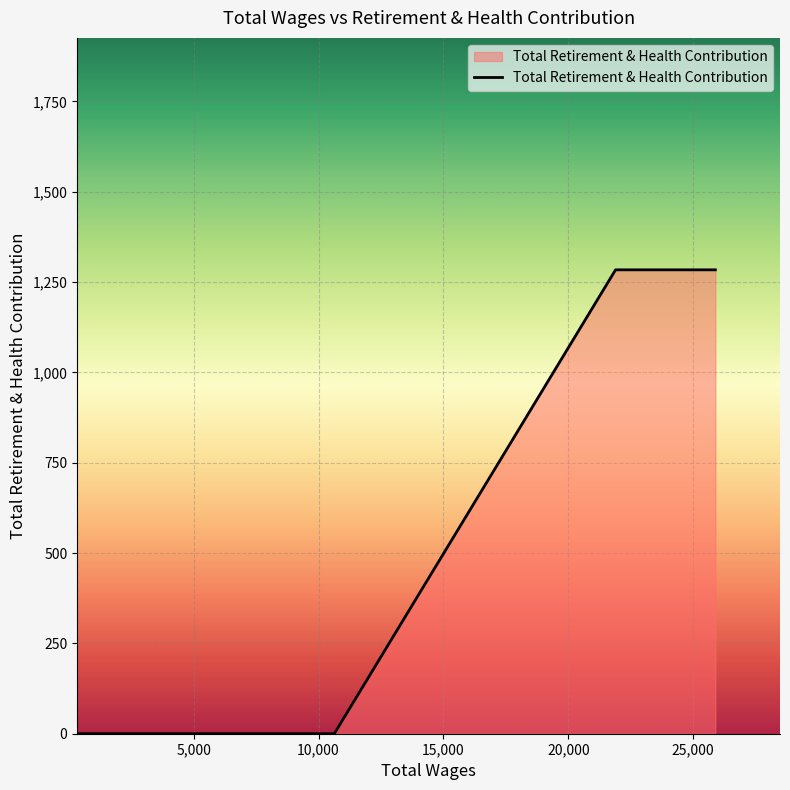

What is the difference between the maximum and second lowest values?

1284